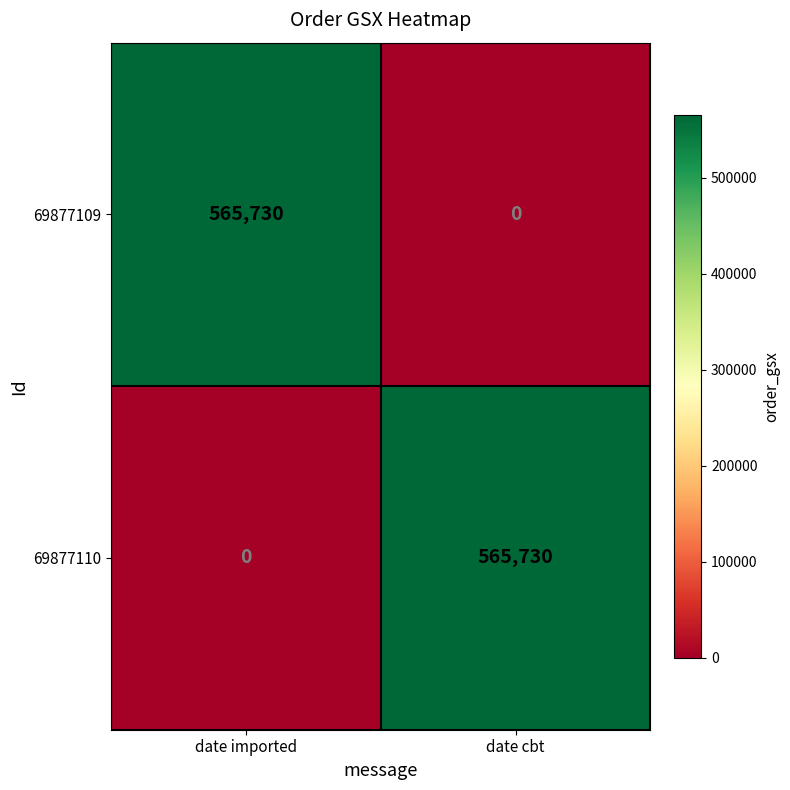

At date cbt, list the series in order from largest to smallest.

69877110, 69877109